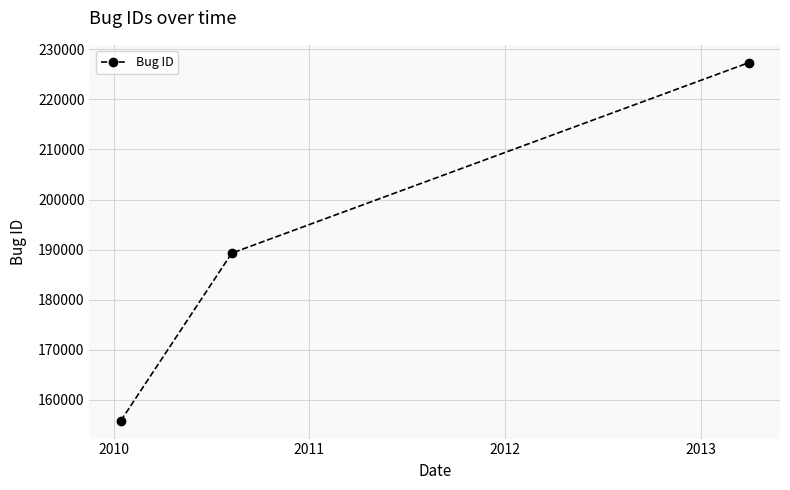

What is the smallest value displayed?

155833